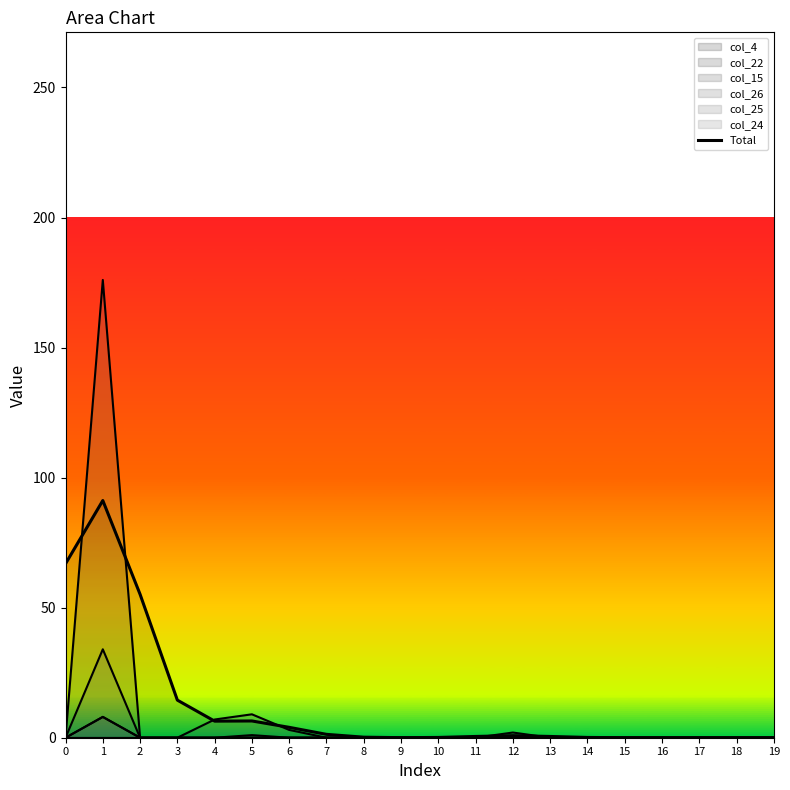

What is the value of the 1st point from the left?

66.9